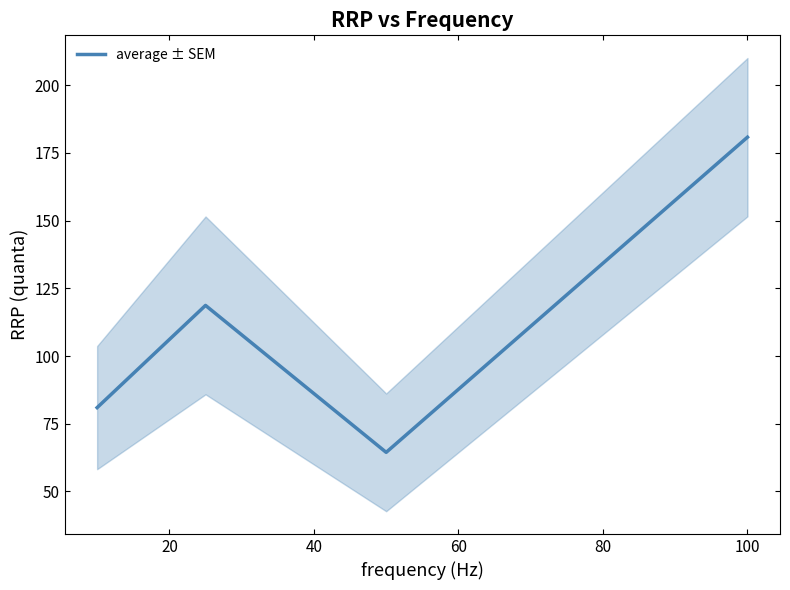

How many lines are shown in the chart?

1